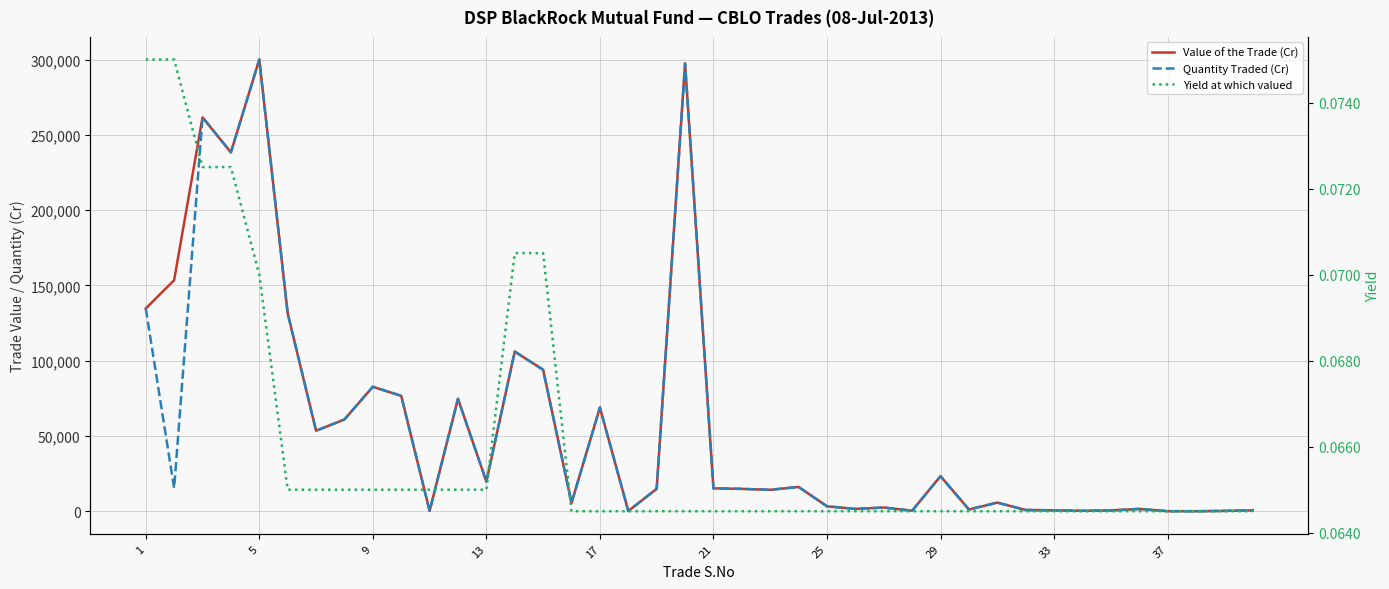

What is the spread (max minus min) of values at 31?

849.9